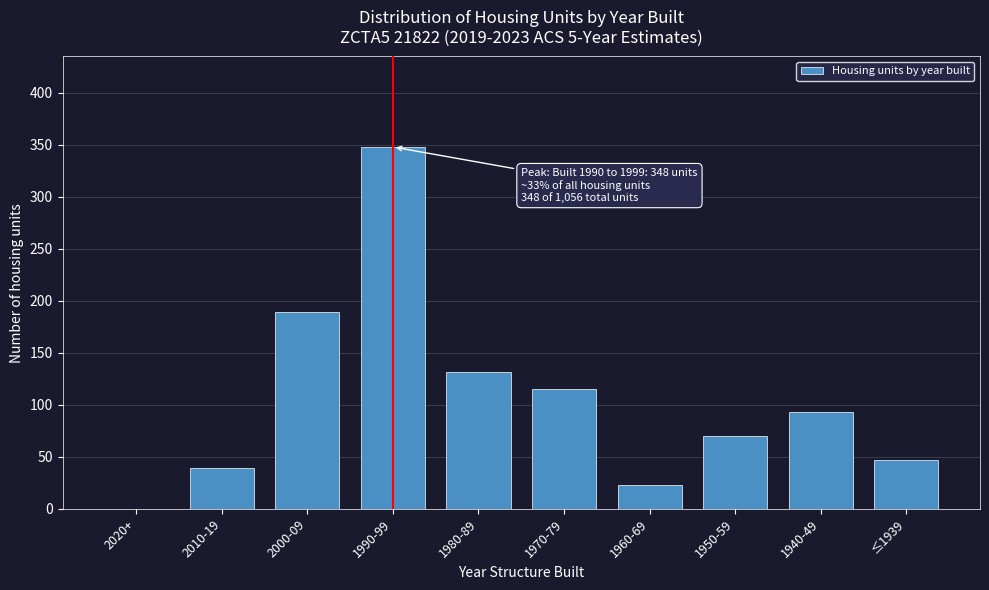

Reading left to right, extract all data points from this chart.

2020+=0	2010-19=39	2000-09=189	1990-99=348	1980-89=132	1970-79=115	1960-69=23	1950-59=70	1940-49=93	≤1939=47